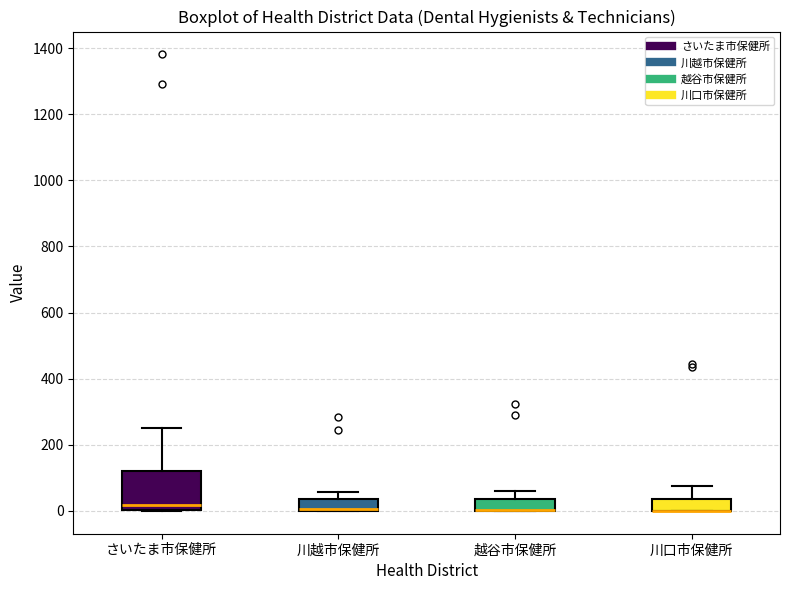

Reading left to right, transcribe this box plot: for each box, give where its median line is, the range the box spans, and where its two whiskers end, as read against the y-axis. The values are not printed on the chart, so give them approximately, as read against the axis.

さいたま市保健所: median 20, box 0 to 120, whiskers 0 to 260
川越市保健所: median 0 (drawn on the box's lower edge), box 0 to 40, whiskers 0 to 60
越谷市保健所: median 0 (drawn on the box's lower edge), box 0 to 40, whiskers 0 to 60
川口市保健所: median 0 (drawn on the box's lower edge), box 0 to 40, whiskers 0 to 80